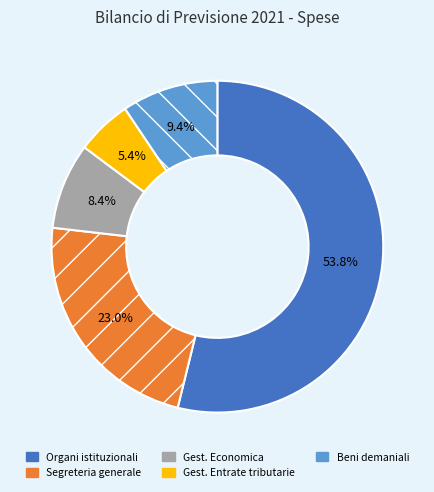

The Segreteria generale slice represents 36% of the pie. True or false?

False